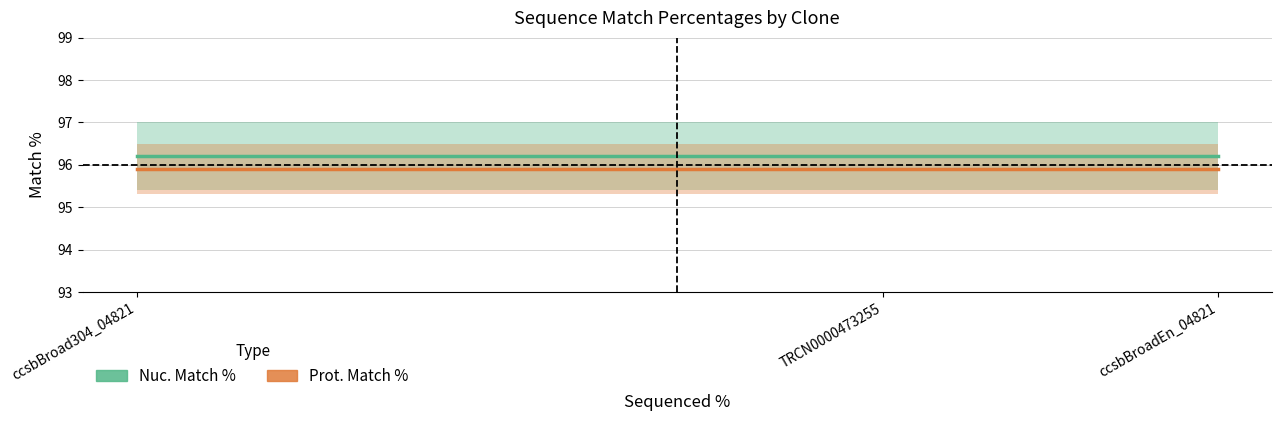

Rank the series by their average value, from lowest to highest.

Prot. Match %, Nuc. Match %